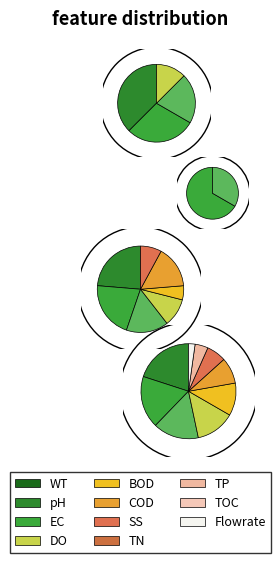

True or false: 6 accounts for 13% of the total.

False